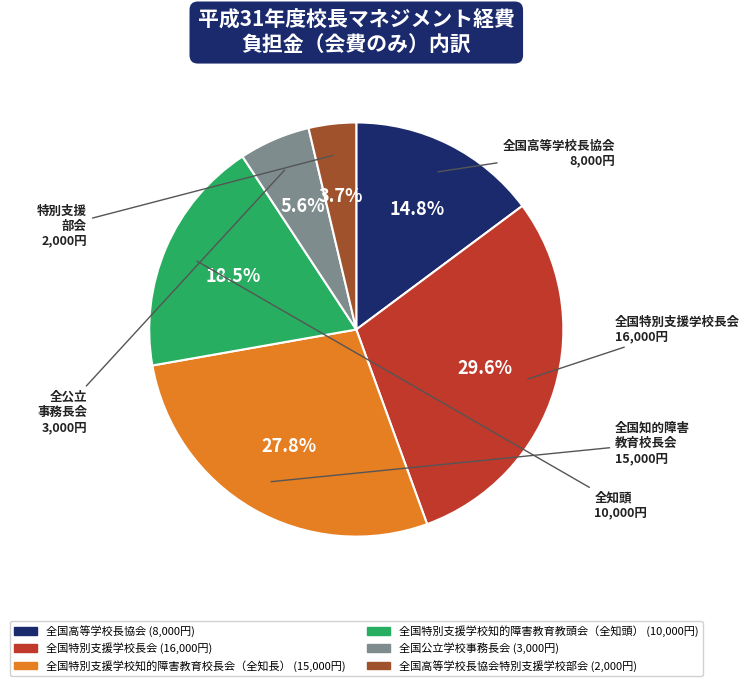

Is there any slice that represents more than half of the pie?

No